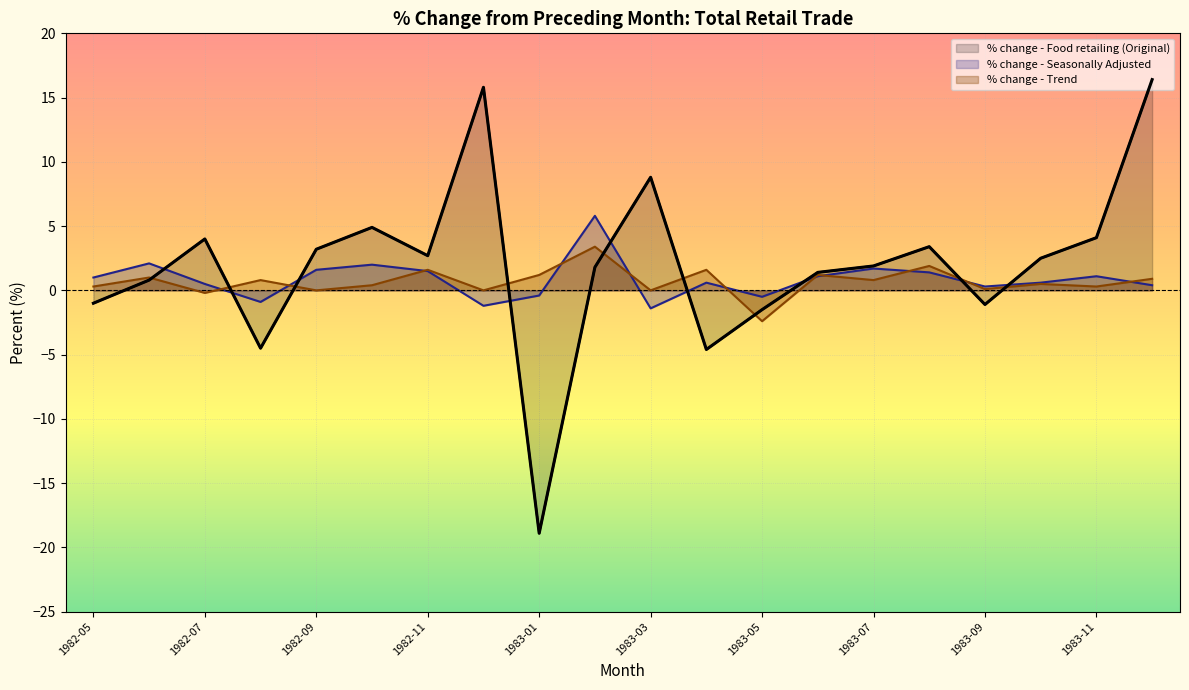

List the labels in order of % change - Food retailing (Original) value, smallest first.

1983-01, 1983-04, 1982-08, 1983-05, 1983-09, 1982-05, 1982-06, 1983-06, 1983-02, 1983-07, 1983-10, 1982-11, 1982-09, 1983-08, 1982-07, 1983-11, 1982-10, 1983-03, 1982-12, 1983-12